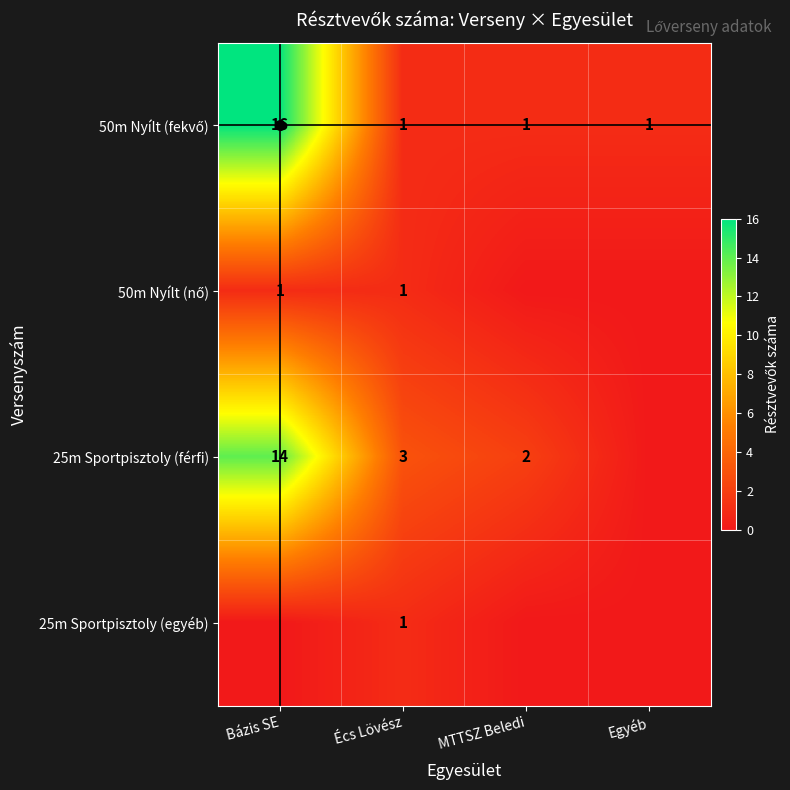

Is it true that 25m Sportpisztoly (férfi) equals 1 at Écs Lövész?

False